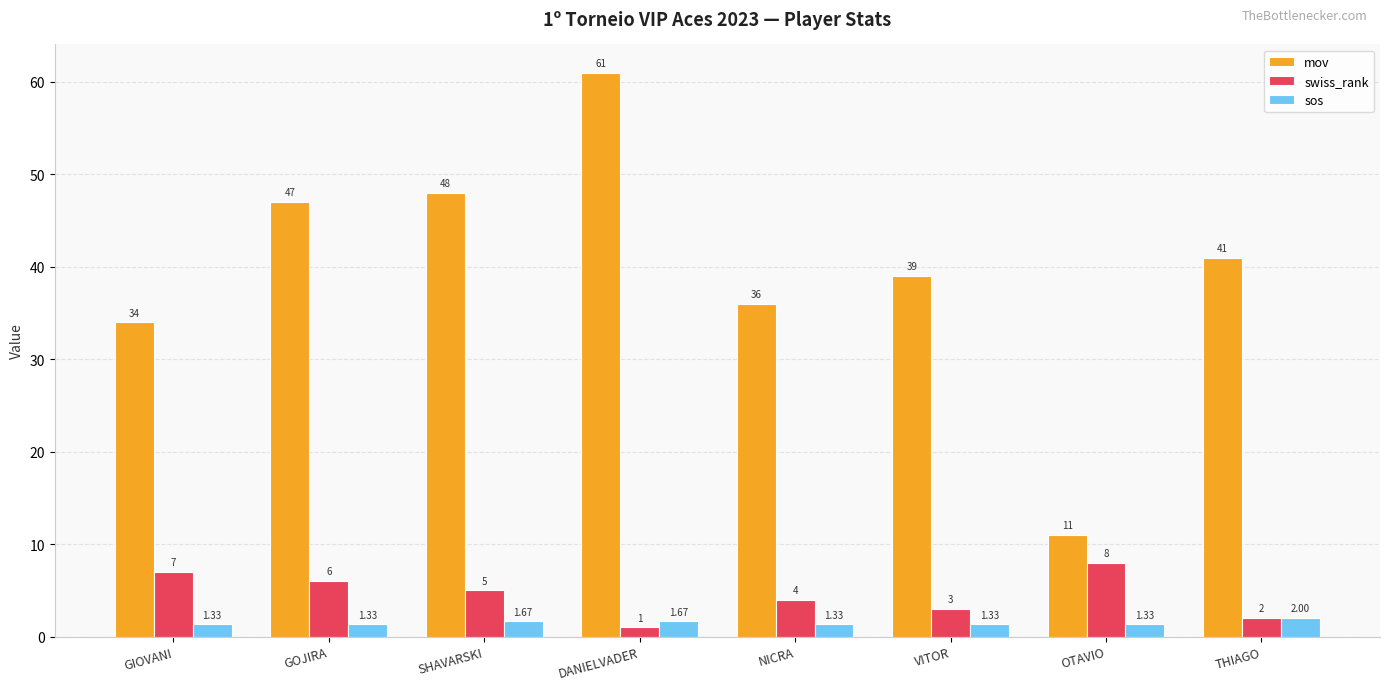

At how many categories does at least one series exceed 42?

3